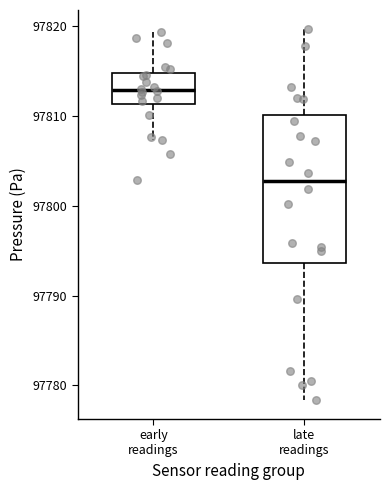

Reading left to right, read every box against the y-axis: the position of its median line, the range the box covers, and the ends of its whiskers. The values are not printed on the chart, so give them approximately, as read against the axis.

early readings: median 97813, box 97811 to 97815, whiskers 97807 to 97819
late readings: median 97803, box 97794 to 97810, whiskers 97778 to 97820